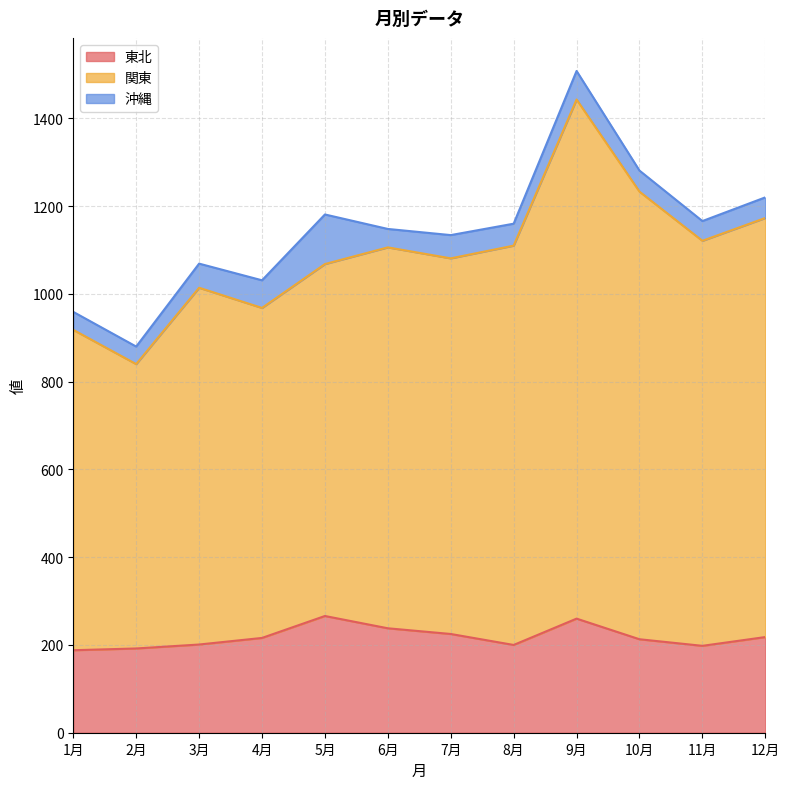

What is the label of the 12th point from the left?

12月